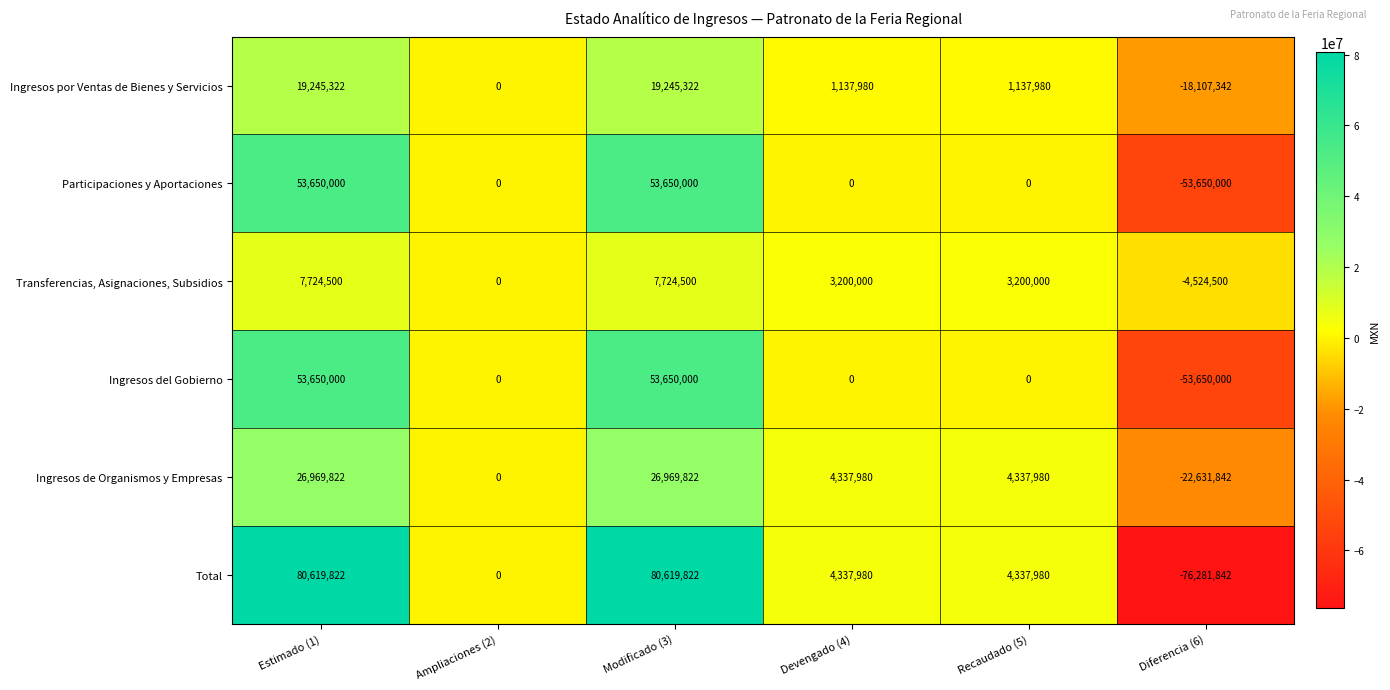

The value of Total at Estimado (1) is 80619822. True or false?

True